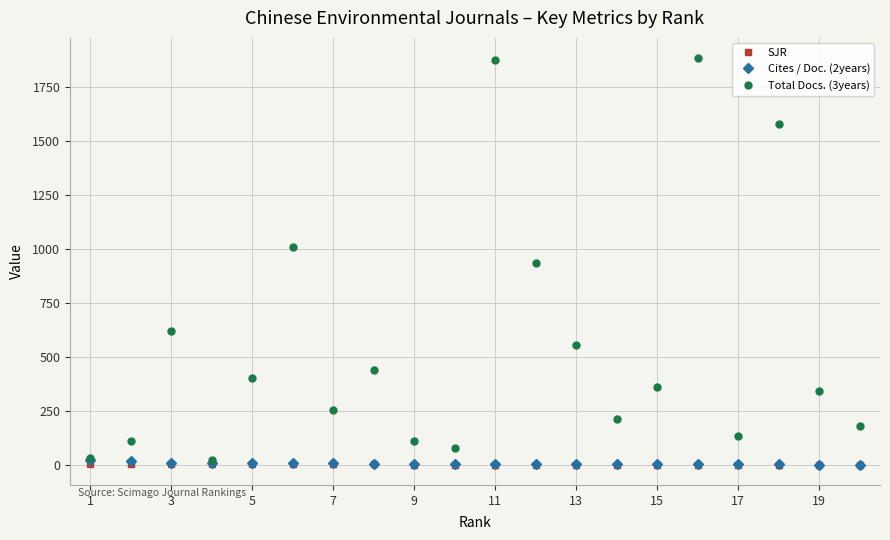

Which series has the widest spread of values?

Total Docs. (3years)